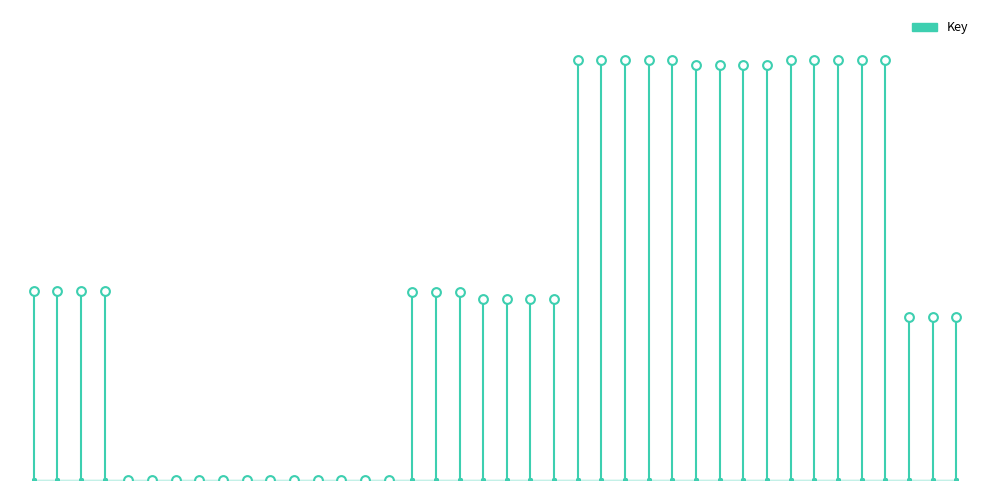

What is the change in value from Trade Paperback to eBook?

+227452478